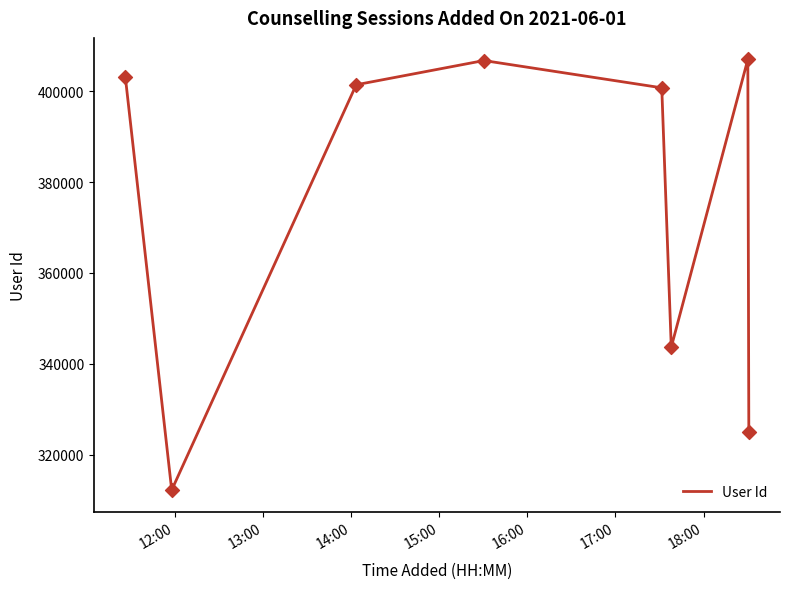

What is the minimum value shown in the chart?

312257